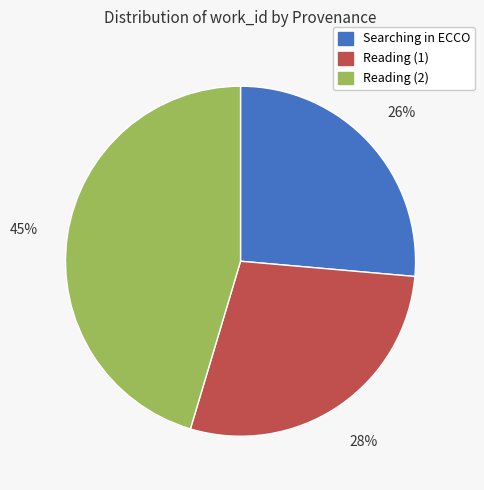

To the nearest percent, what is the average slice percentage?

33%